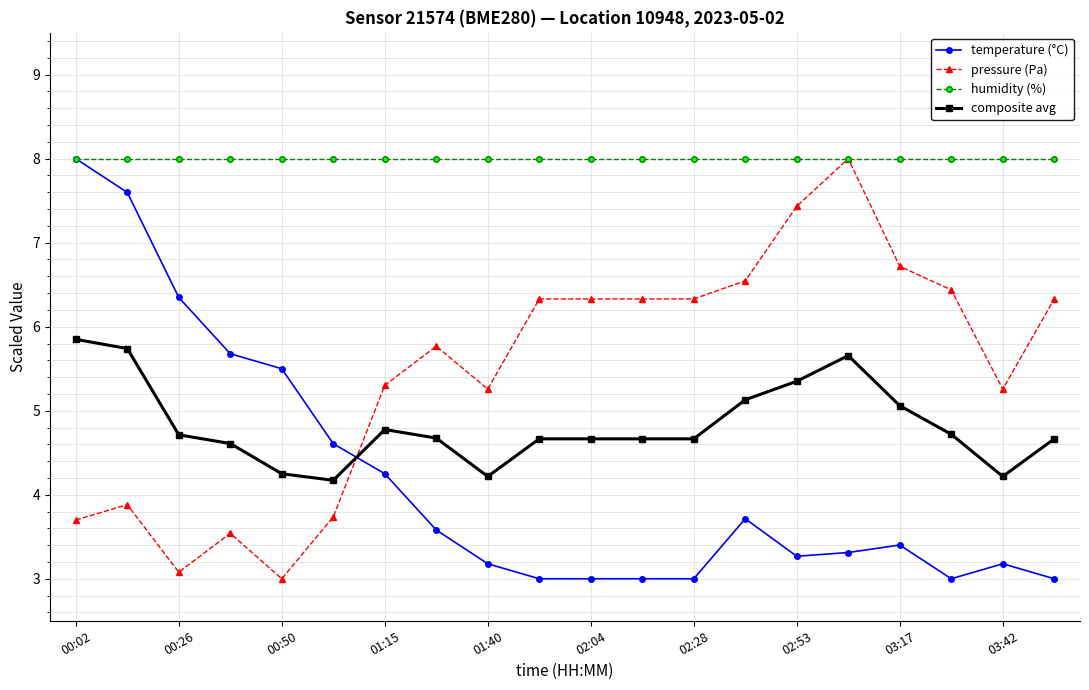

What is the value of the pressure (Pa) point at the 8th from the left?

5.8